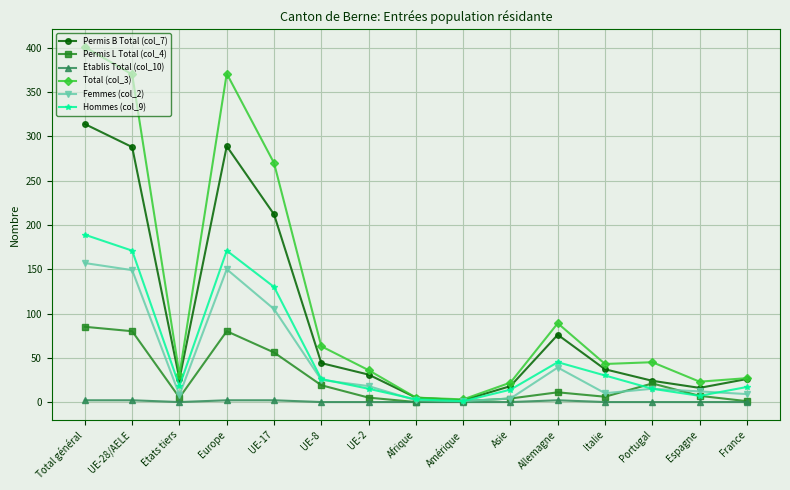

Which category has the highest value across all series?

Total général